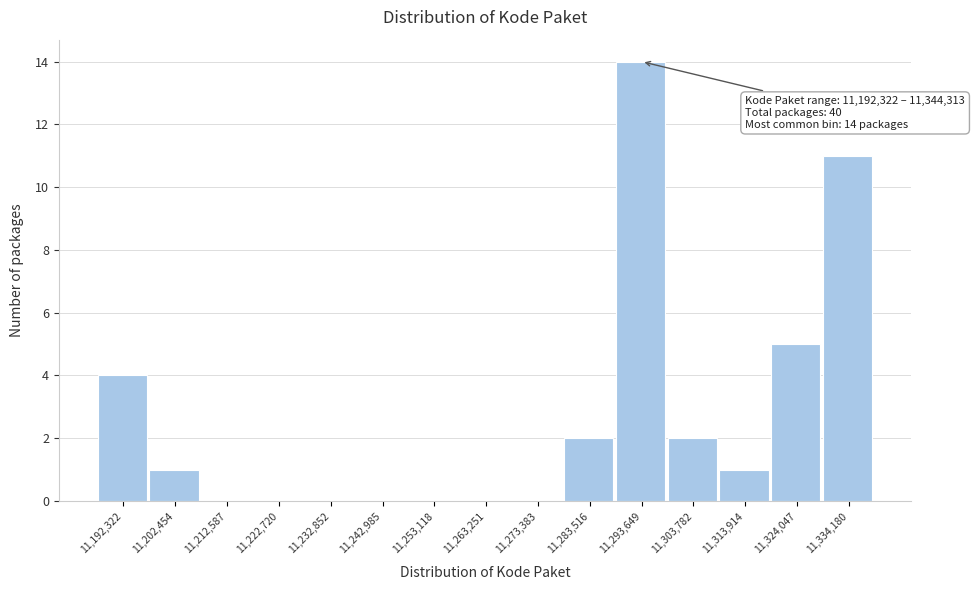

Reading right to left, extract all data points from this chart.

11,334,180=11	11,324,047=5	11,313,914=1	11,303,782=2	11,293,649=14	11,283,516=2	11,273,383=0	11,263,251=0	11,253,118=0	11,242,985=0	11,232,852=0	11,222,720=0	11,212,587=0	11,202,454=1	11,192,322=4